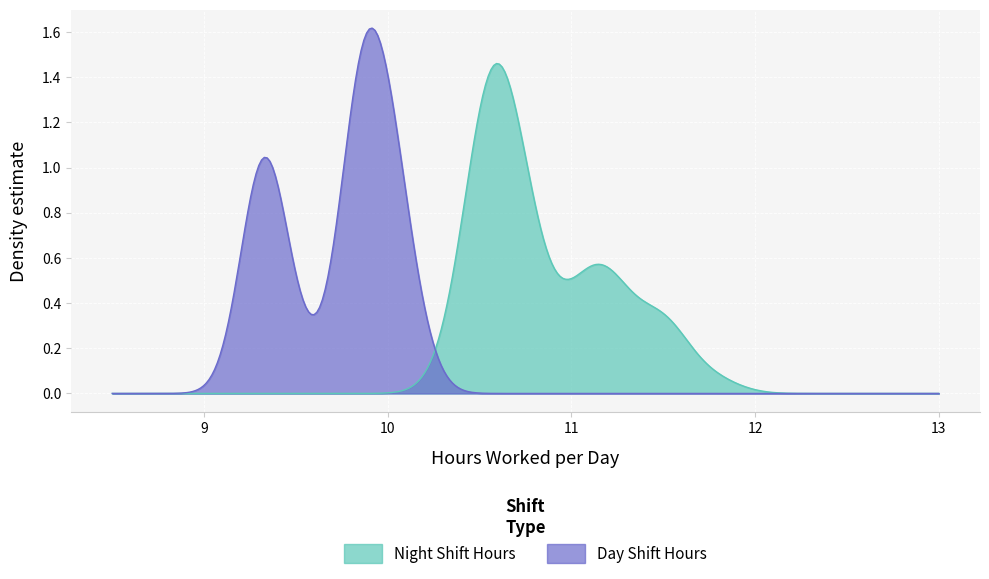

List the series in order of their peak value, highest first.

Day Shift Hours, Night Shift Hours